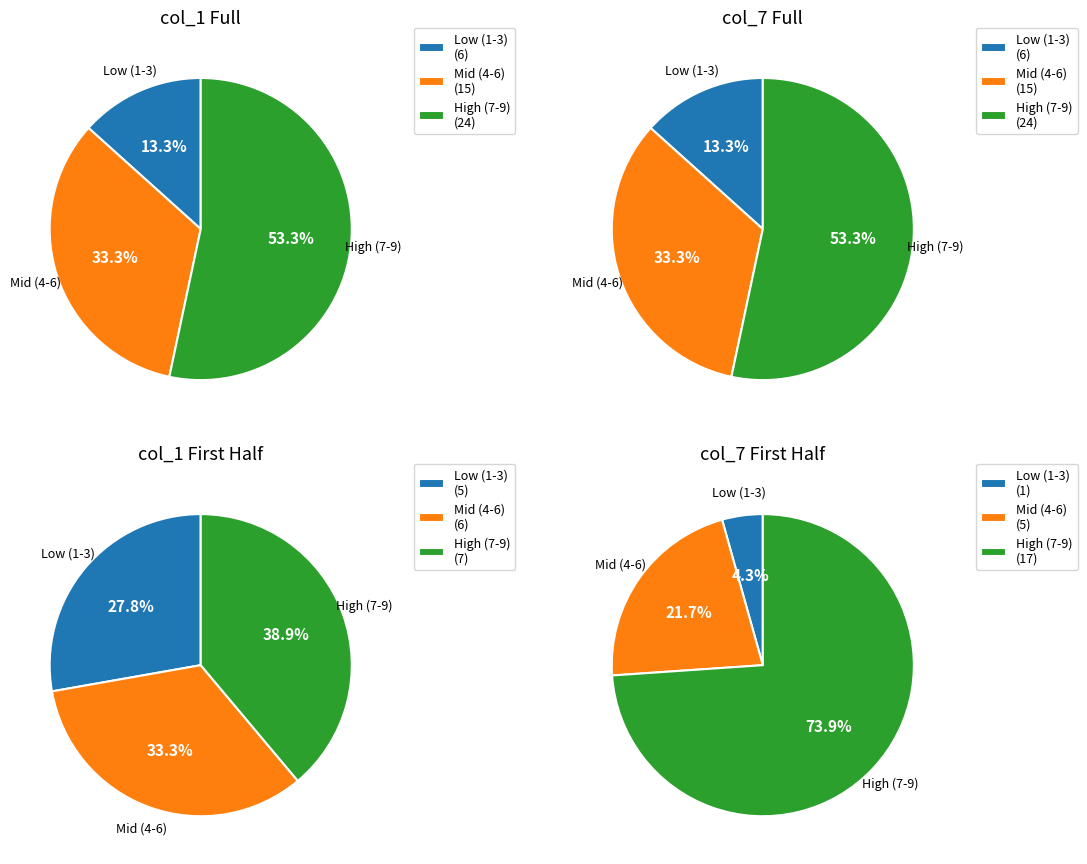

What is the spread (max minus min) of values at 3?

4